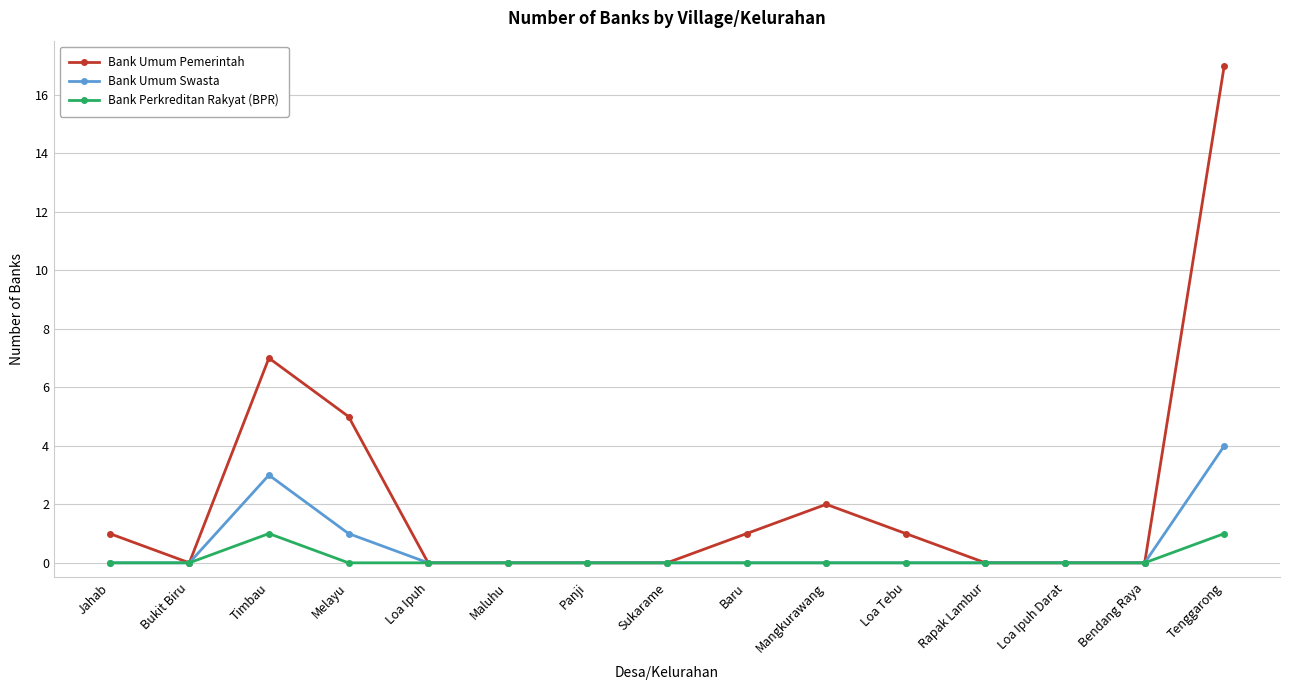

True or false: Bank Umum Pemerintah has a value of -10 at Loa Ipuh Darat.

False